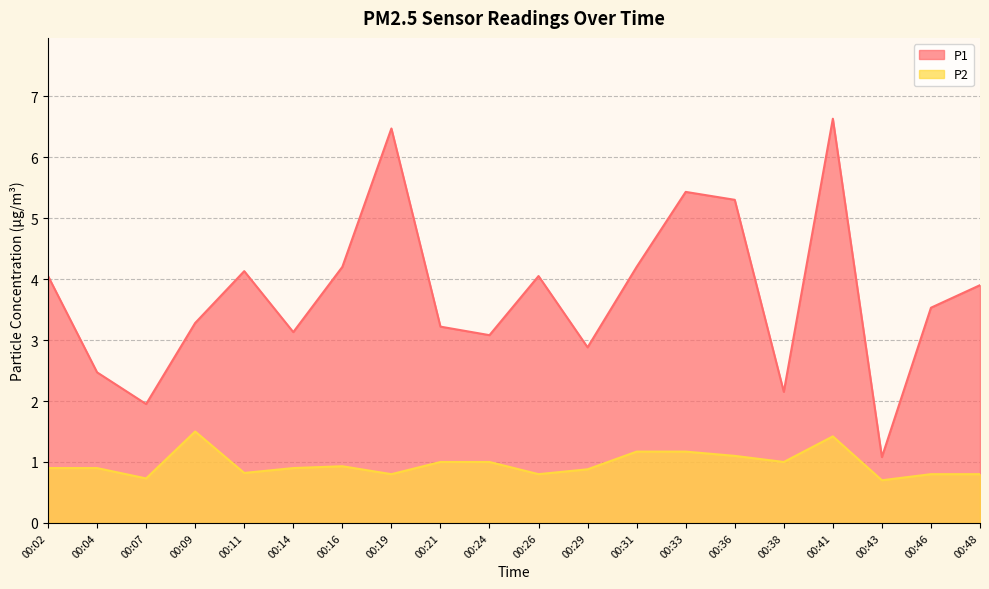

At which label is P1 closest to 3?

00:24